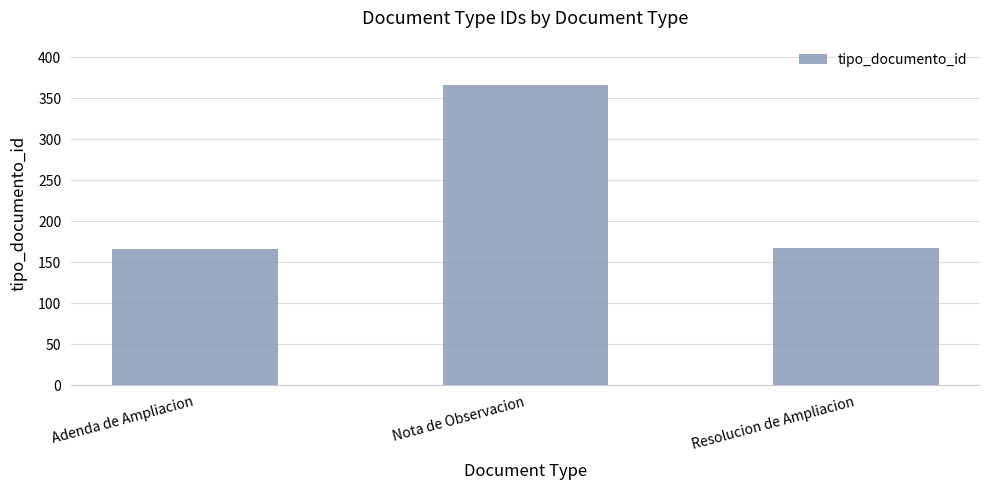

What is the approximate value at Adenda de Ampliacion?

166